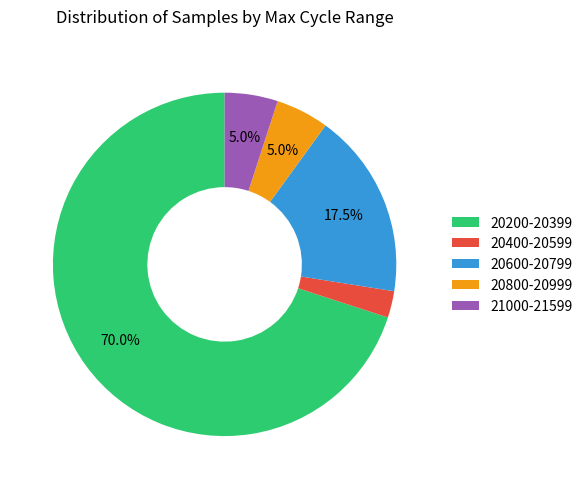

Which slice is the largest?

20200-20399